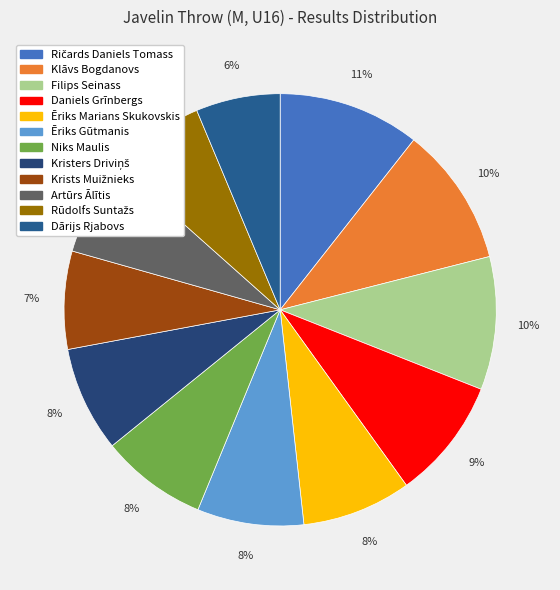

Rank the categories by value from highest to lowest.

Ričards Daniels Tomass, Klāvs Bogdanovs, Filips Seinass, Daniels Grīnbergs, Ēriks Marians Skukovskis, Ēriks Gūtmanis, Niks Maulis, Kristers Driviņš, Krists Muižnieks, Artūrs Ālītis, Rūdolfs Suntažs, Dārijs Rjabovs